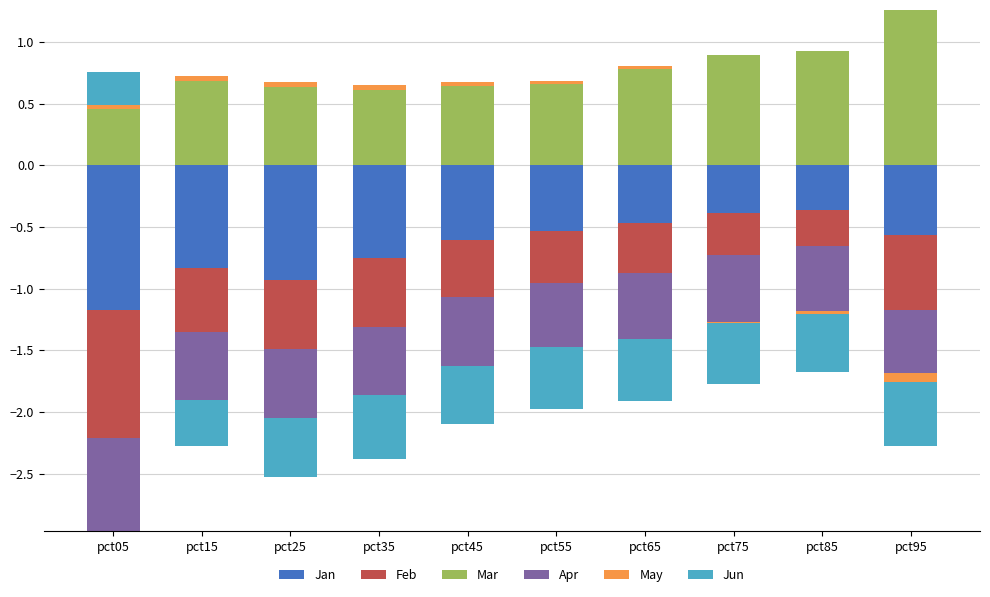

How many bars are there in each group?

6